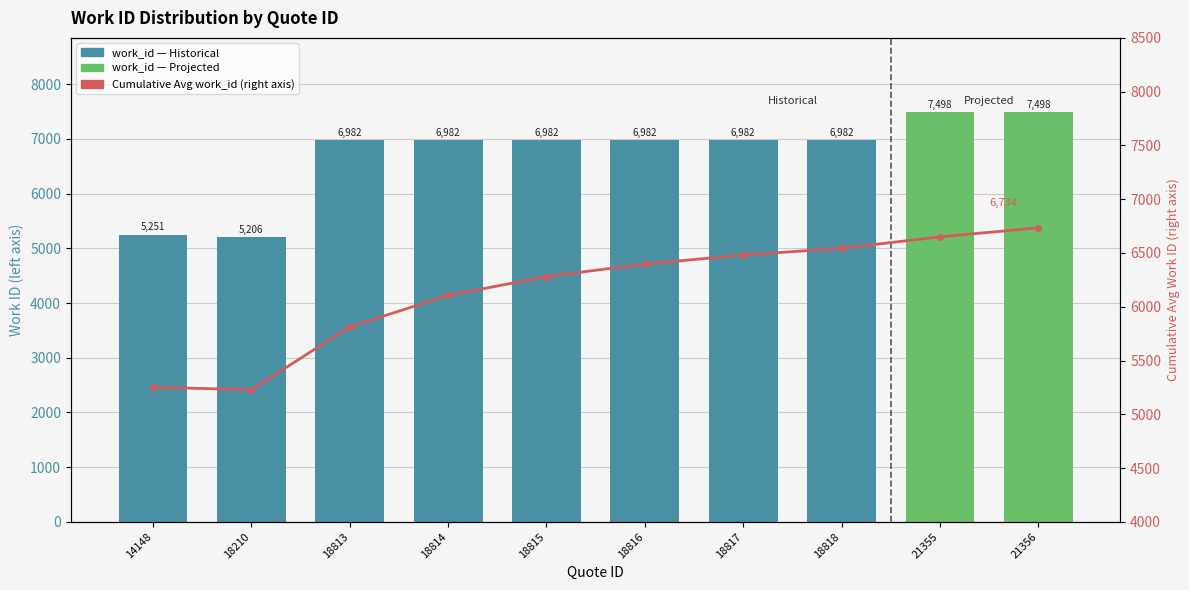

What is the total value across all series at 18815?

13262.6